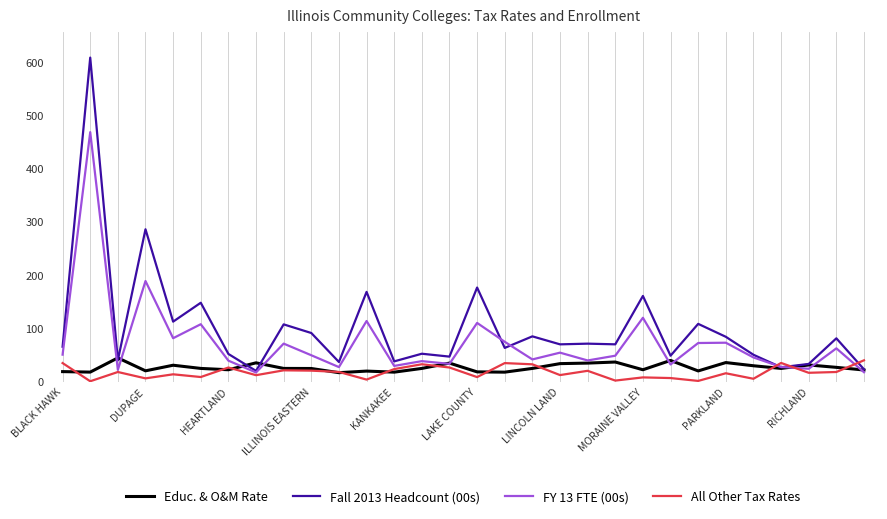

At how many categories does at least one series exceed 220?

2